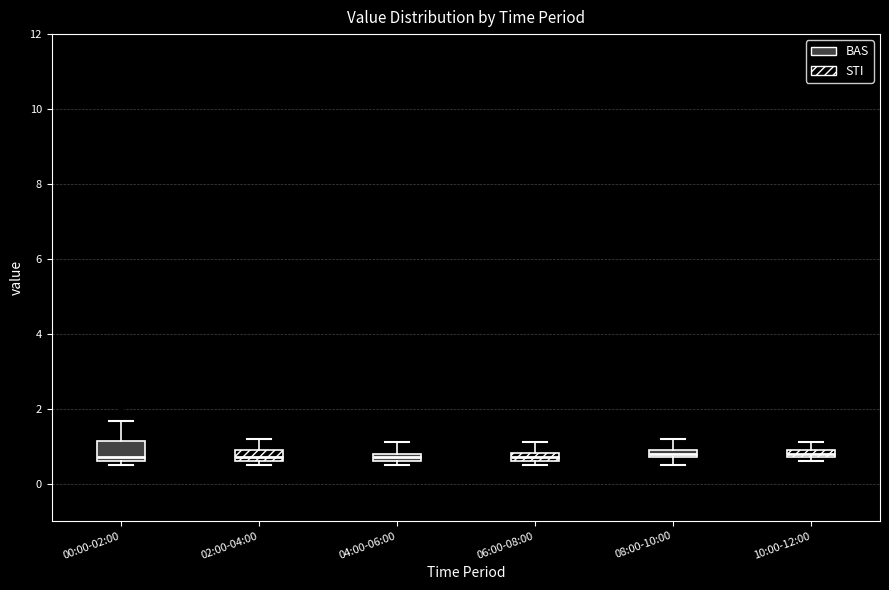

Where is the upper edge of the box for 08:00-10:00 on the y-axis? The values are not printed on the chart, so give them approximately, as read against the axis.

1.0